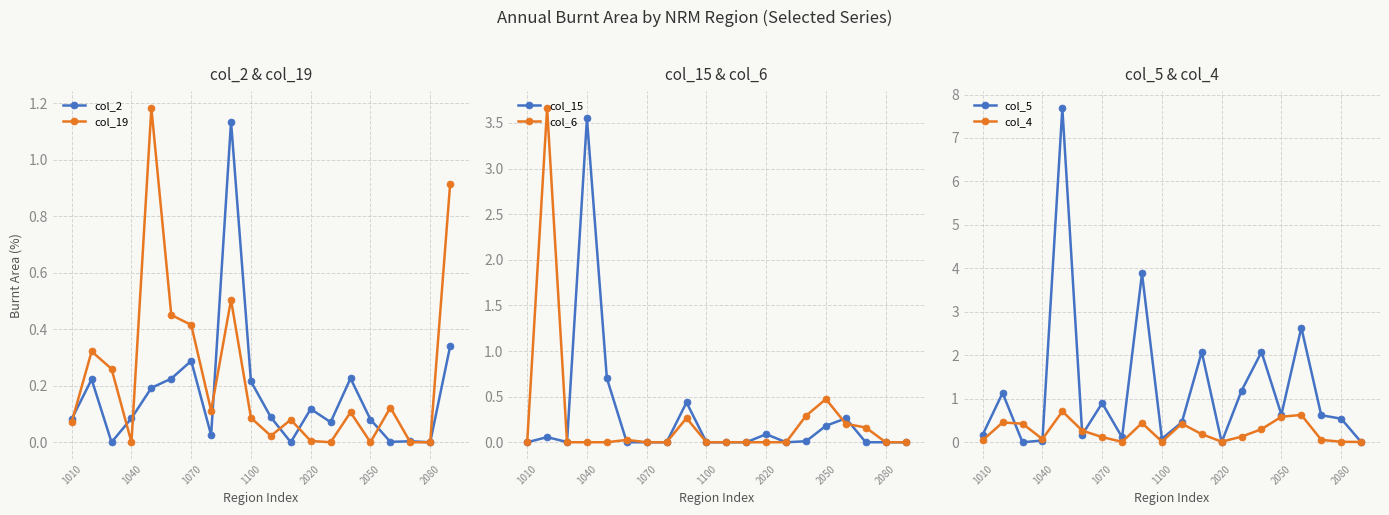

What is the average value of the col_4 series?

0.2